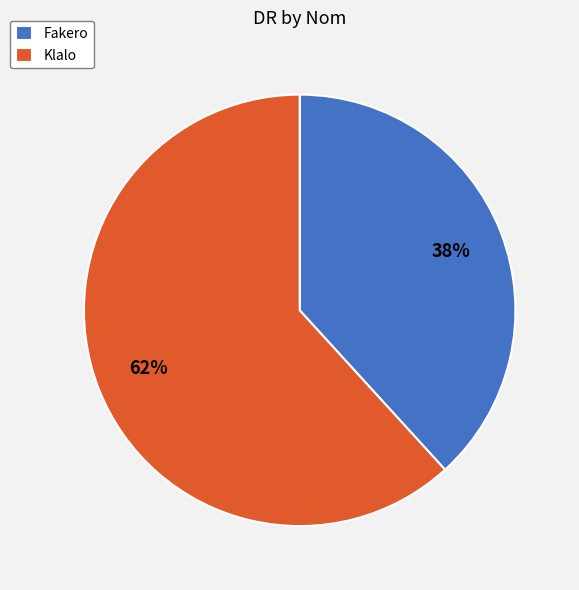

Is it true that Klalo is 62% of the pie?

True